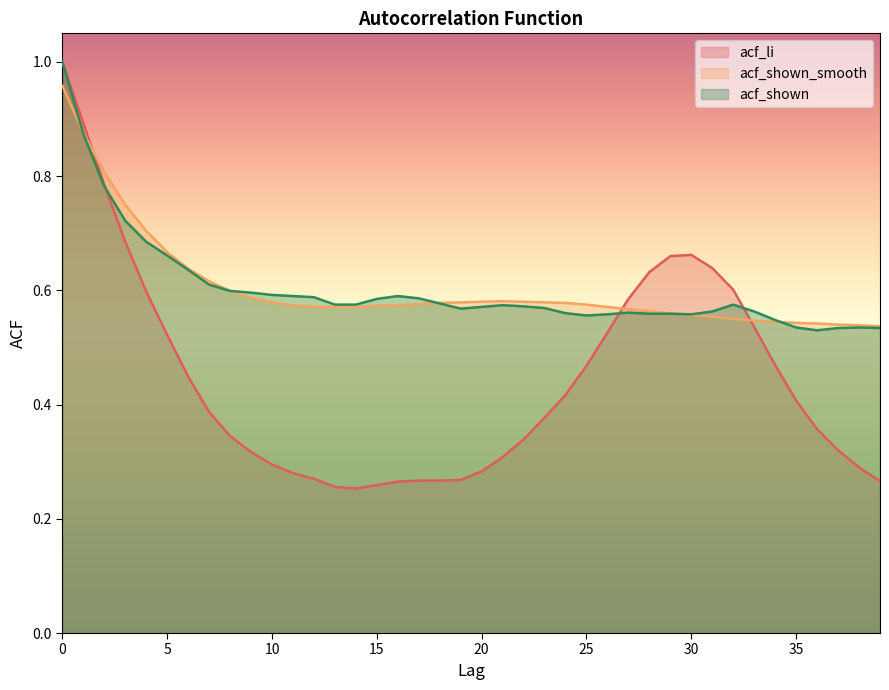

The value of acf_li at 30 is 1.0. True or false?

False